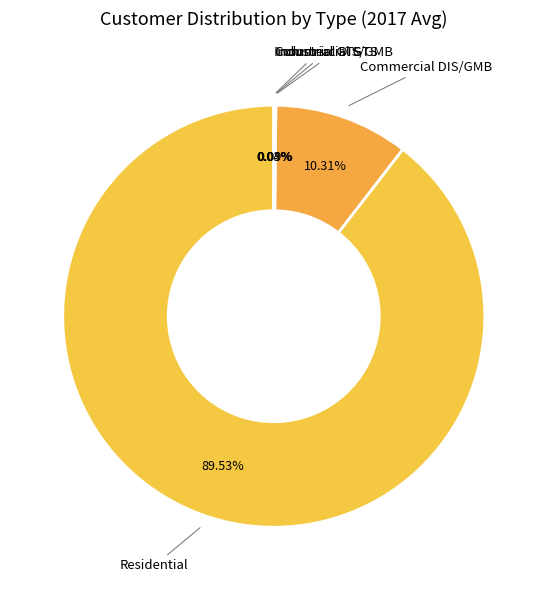

To the nearest percent, what portion does Commercial DIS/GMB represent?

10%